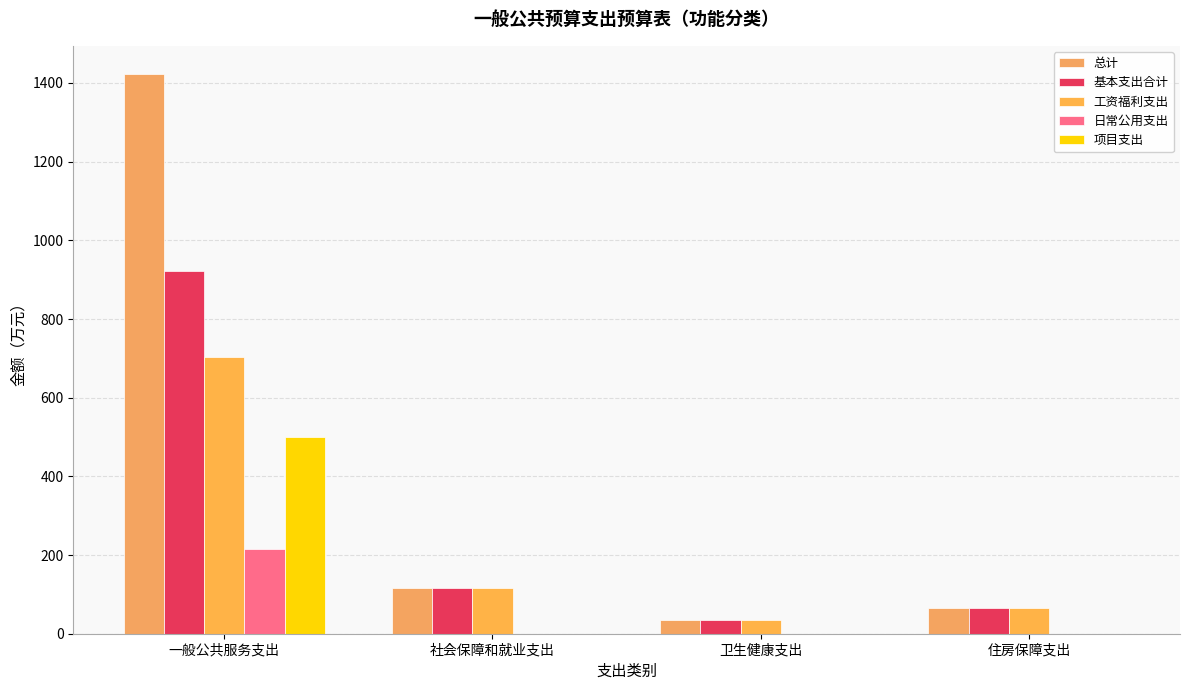

What is the difference between the highest and lowest values at 一般公共服务支出?

1207.4